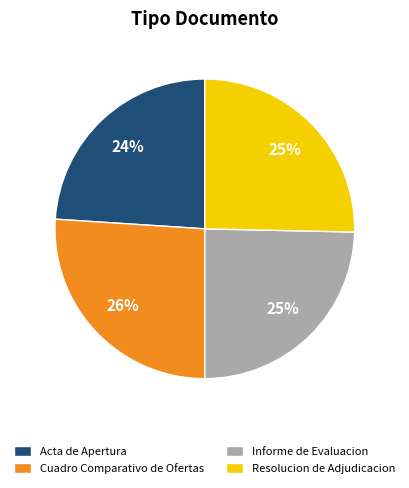

Combined, do Cuadro Comparativo de Ofertas and Resolucion de Adjudicacion account for over 50%?

Yes